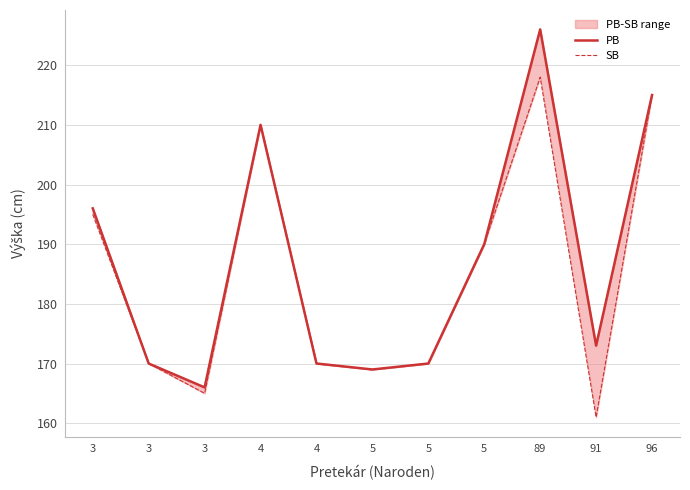

Does the chart display data point markers on the line(s)?

No